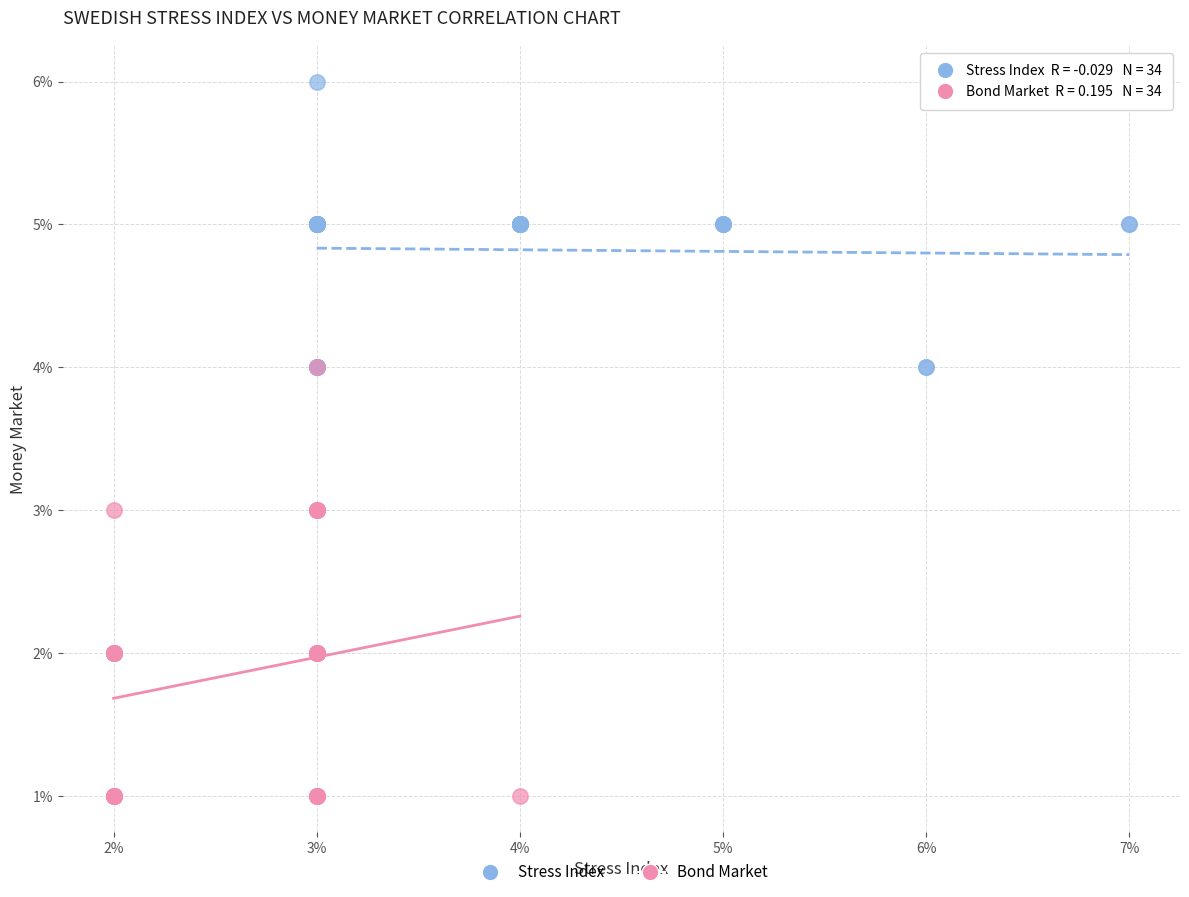

Which series reaches the minimum Y coordinate?

Bond Market